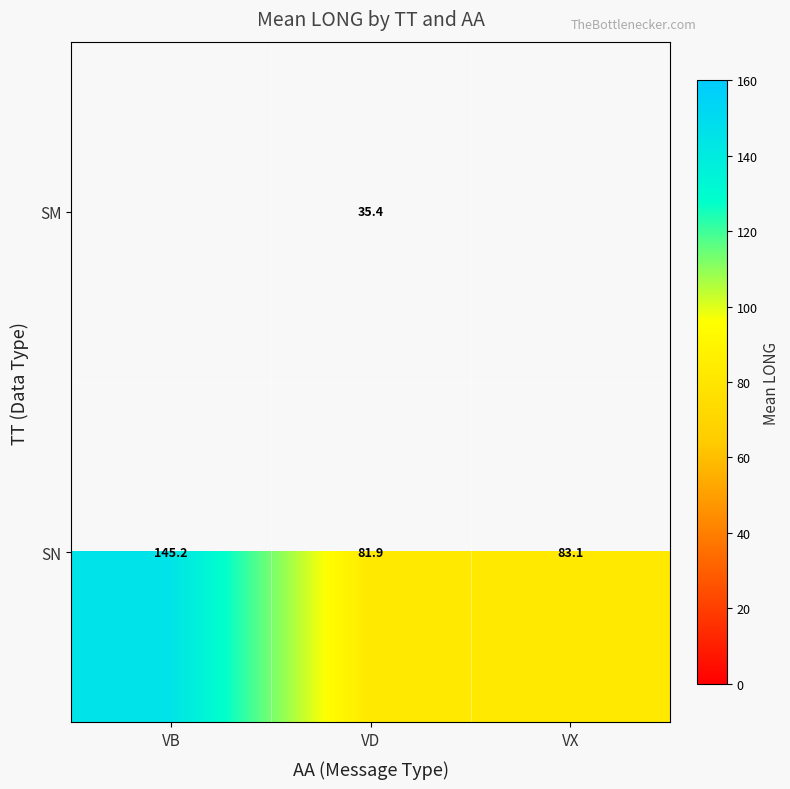

What is the highest value of the SN series?

145.2